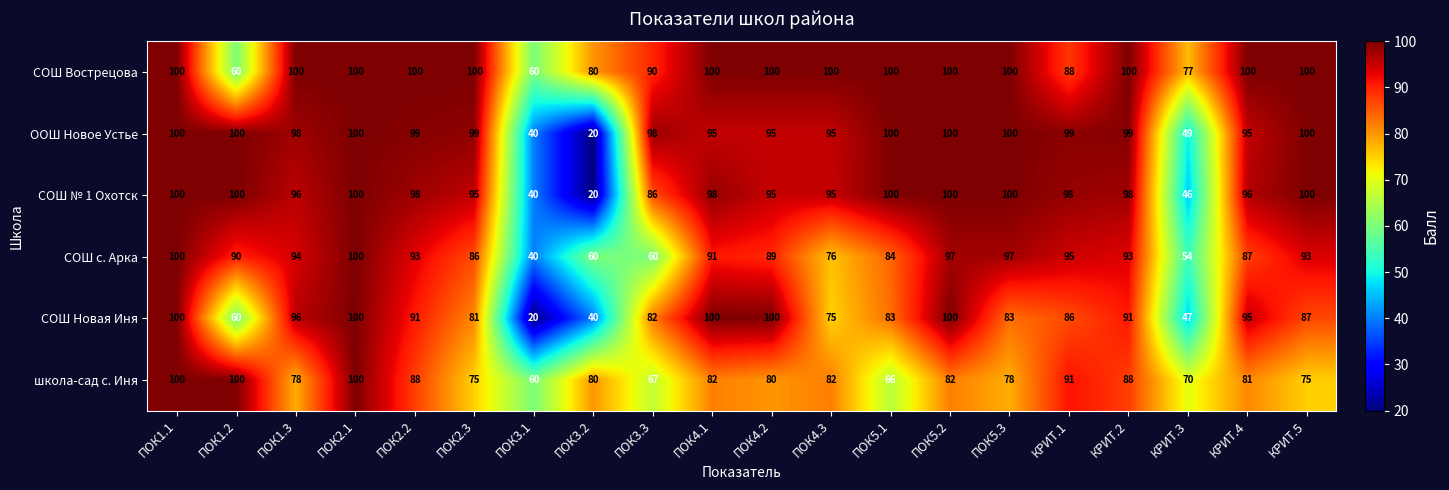

Rank the series at ПОК3.3 from highest to lowest value.

ООШ Новое Устье, СОШ Вострецова, СОШ № 1 Охотск, СОШ Новая Иня, школа-сад с. Иня, СОШ с. Арка